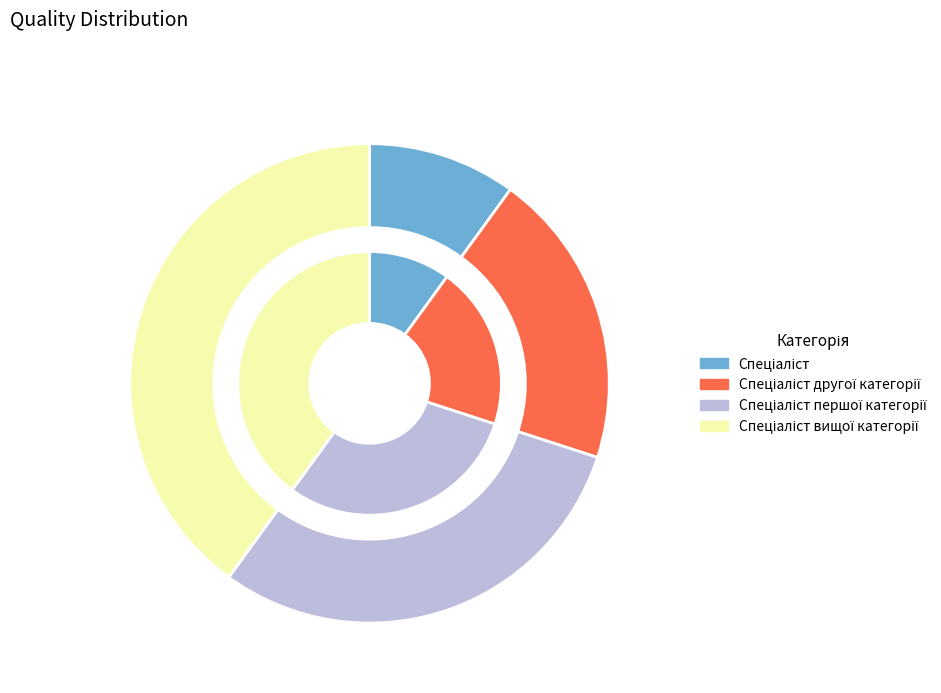

How many segments does this pie chart have?

4